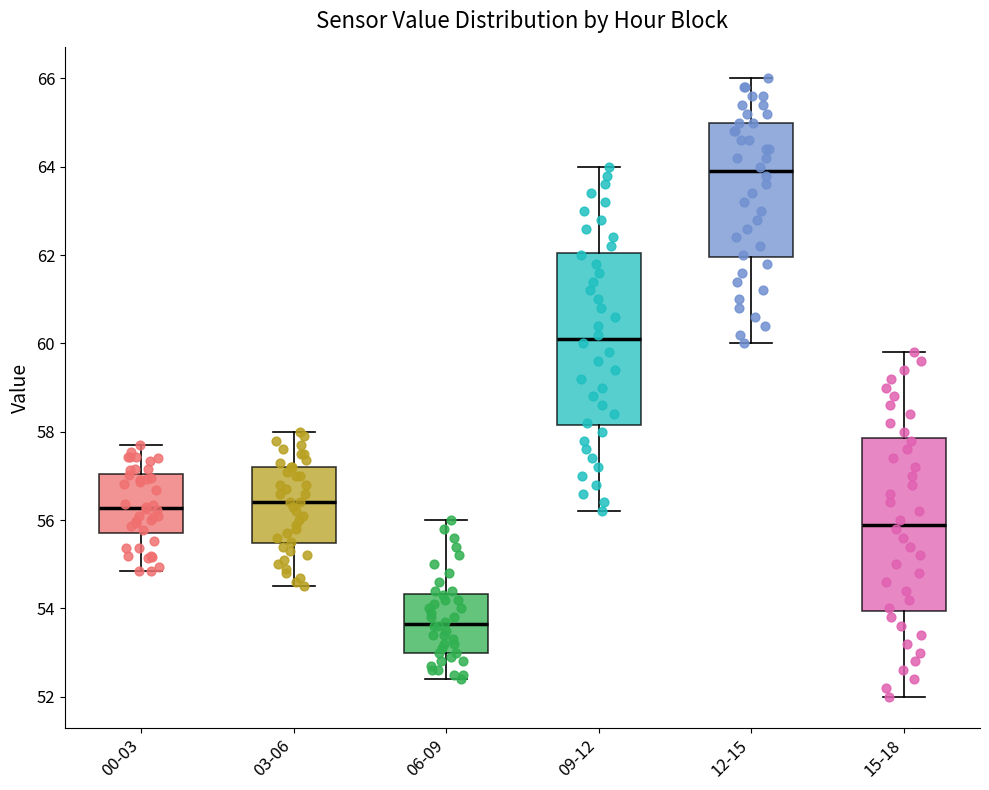

Which box has the highest median line?

12-15